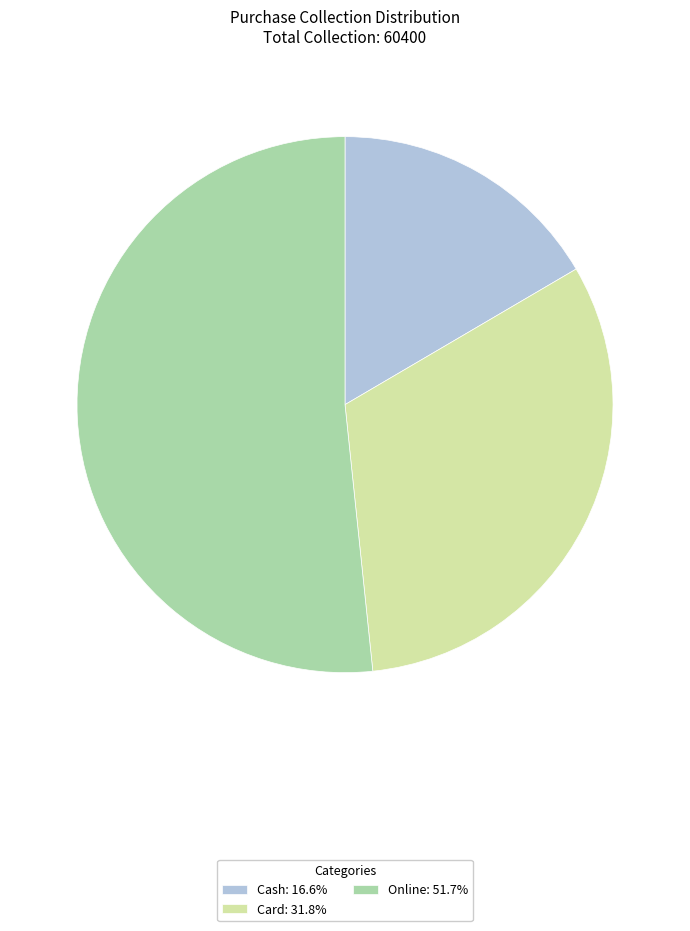

Count the number of slices in the pie.

3